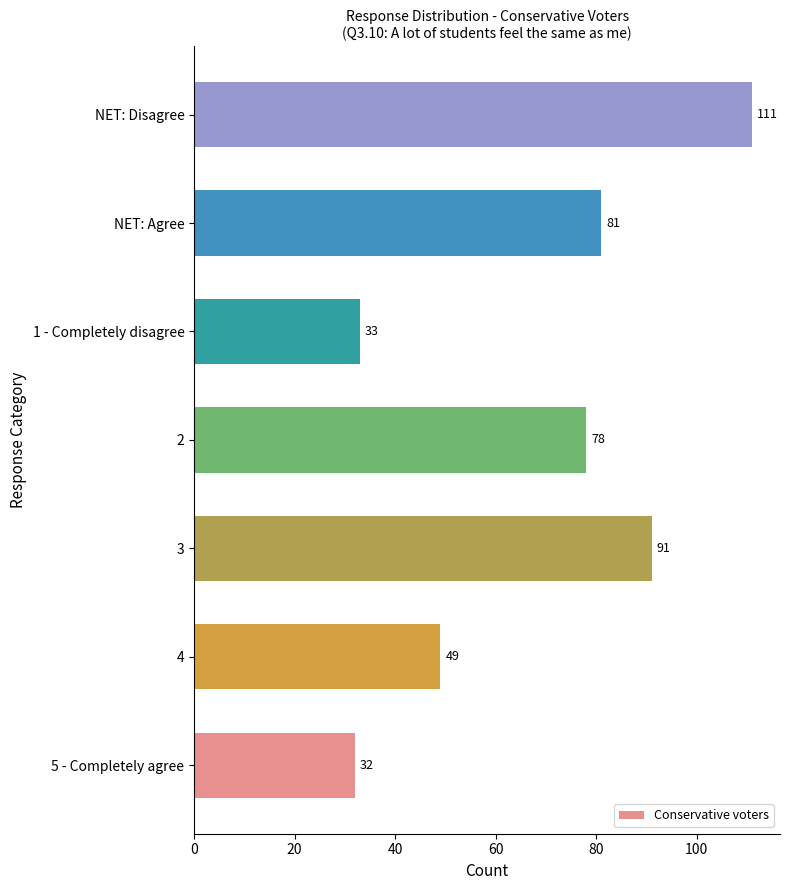

What is the sum of all values?

475